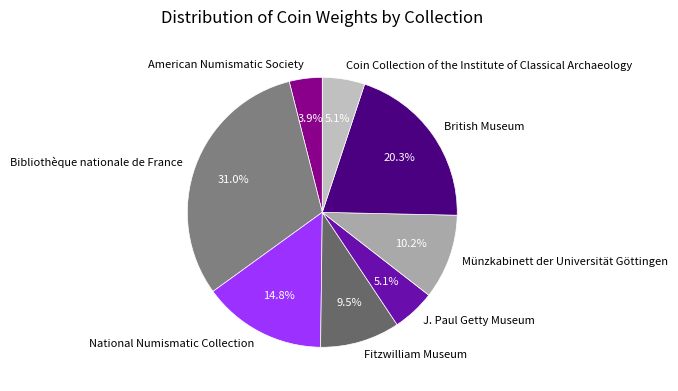

Count the number of slices in the pie.

8